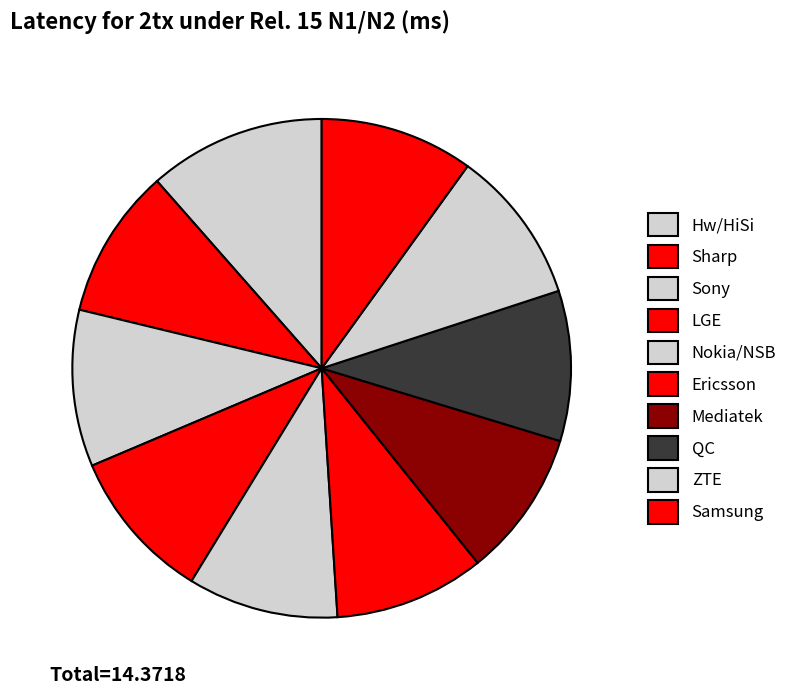

Count the number of slices in the pie.

10